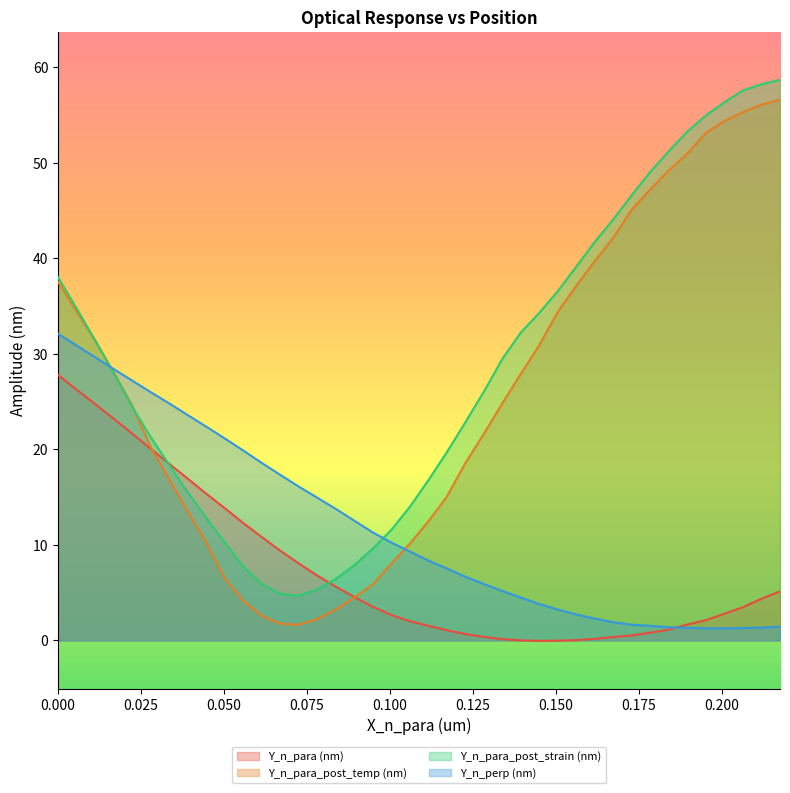

Reading right to left, transcribe all the data shown in this chart.

Y_n_para (nm): 5.1	4.4	3.5	2.8	2.1	1.7	1.1	0.8	0.5	0.4	0.2	0.0	-0.0	-0.0	0.0	0.1	0.4	0.7	1.1	1.5	2.0	2.7	3.5	4.5	5.6	6.8	8.1	9.4	10.8	12.3	13.8	15.4	16.9	18.5	20.1	21.7	23.2	24.7	26.3	27.8
Y_n_para_post_temp (nm): 56.6	56.1	55.3	54.4	53.1	51.0	49.2	47.2	45.1	42.2	39.7	37.1	34.4	30.9	27.9	24.8	21.6	18.6	15.0	12.5	10.1	8.0	5.9	4.5	3.2	2.3	1.6	1.8	2.6	4.2	6.5	10.3	13.5	16.9	20.3	24.6	28.1	31.4	34.4	37.5
Y_n_para_post_strain (nm): 58.7	58.2	57.6	56.3	55.0	53.3	51.2	49.1	46.6	44.1	41.7	39.1	36.6	34.3	32.2	29.5	26.0	22.8	19.7	16.7	14.0	11.6	9.6	7.9	6.4	5.3	4.7	4.9	5.9	7.7	10.3	12.9	15.5	18.4	21.3	24.5	28.0	31.4	34.8	38.0
Y_n_perp (nm): 1.4	1.3	1.3	1.3	1.3	1.3	1.4	1.5	1.6	1.9	2.3	2.7	3.2	3.8	4.5	5.2	5.9	6.7	7.5	8.4	9.3	10.3	11.3	12.5	13.8	14.9	16.1	17.3	18.6	19.9	21.2	22.4	23.6	24.8	26.0	27.2	28.4	29.7	30.9	32.1